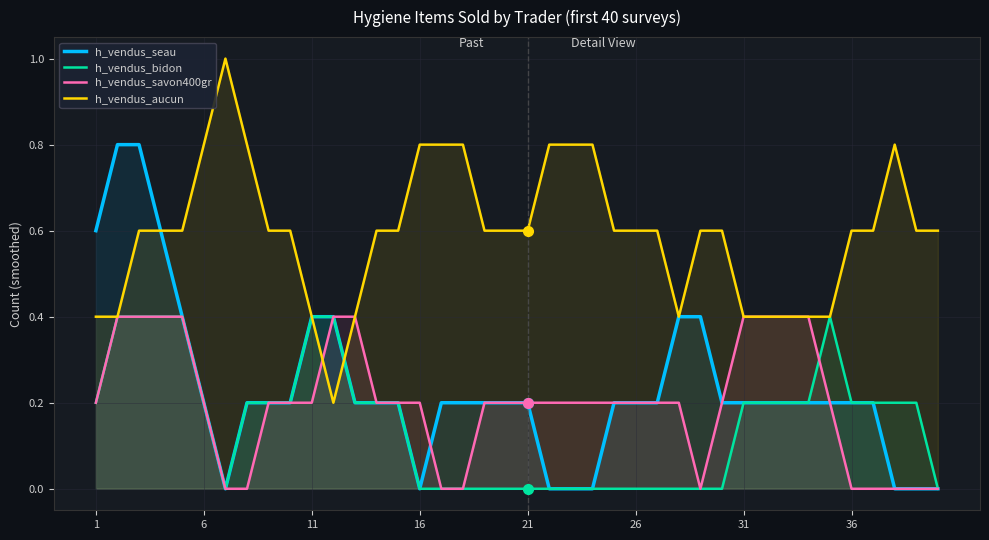

The h_vendus_bidon series shows 0.3 at 6. True or false?

False